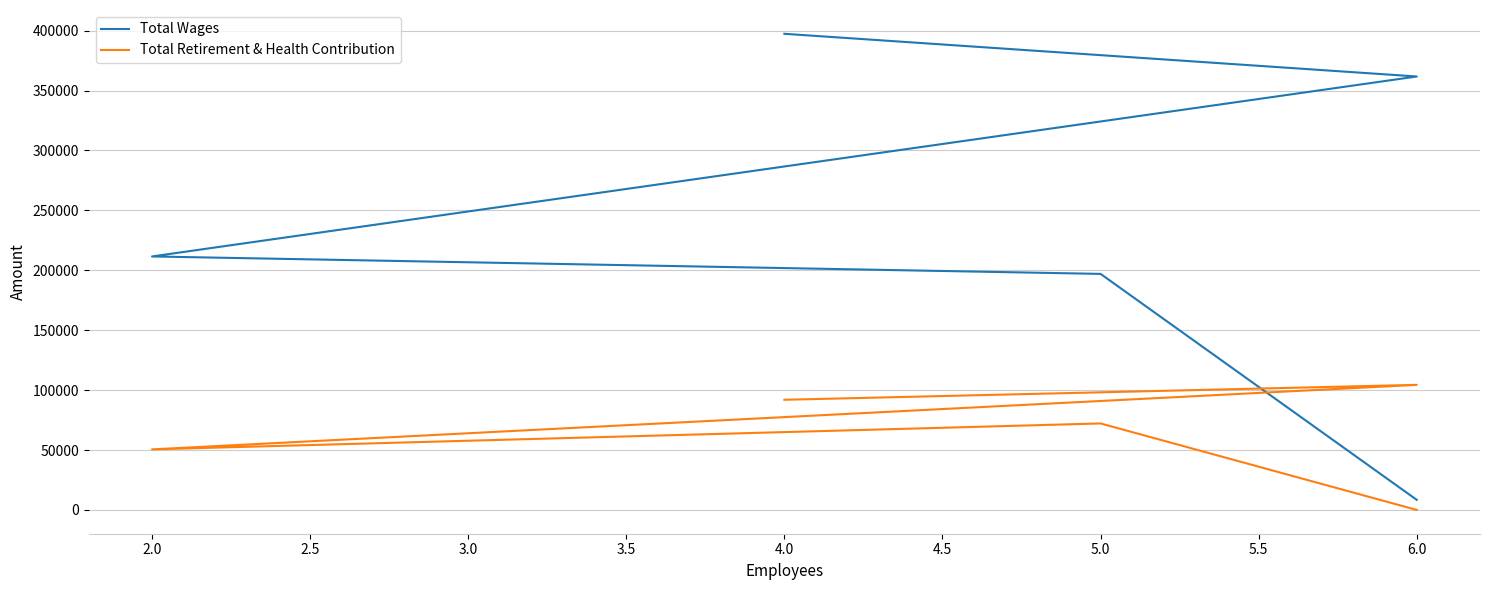

What is the difference between the maximum and minimum values in the Total Retirement & Health Contribution series?

104378